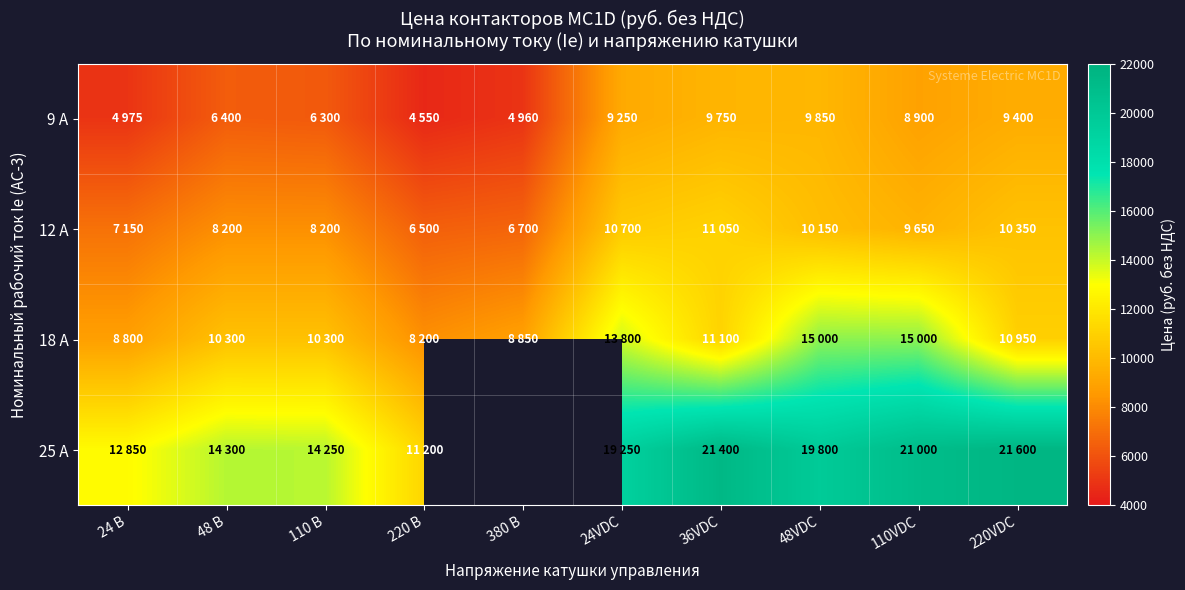

At 48VDC, list the series in order from largest to smallest.

25 А, 18 А, 12 А, 9 А